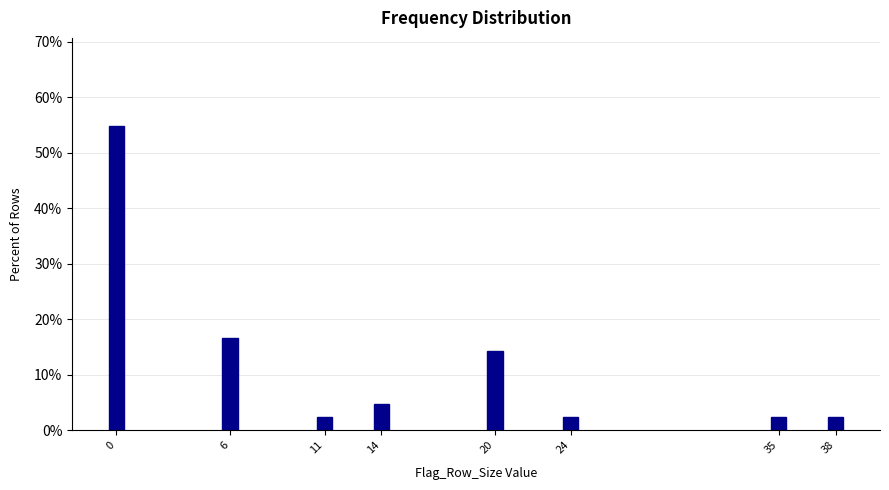

Reading left to right, transcribe all the data shown in this chart.

0=54.8	6=16.7	11=2.4	14=4.8	20=14.3	24=2.4	35=2.4	38=2.4